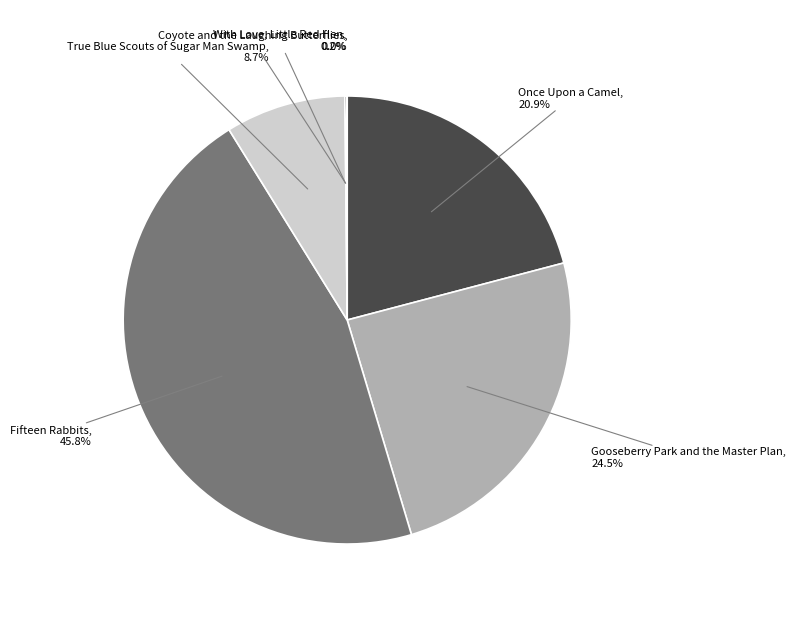

What is the ratio of the value at True Blue Scouts of Sugar Man Swamp to the value at Gooseberry Park and the Master Plan?

0.4